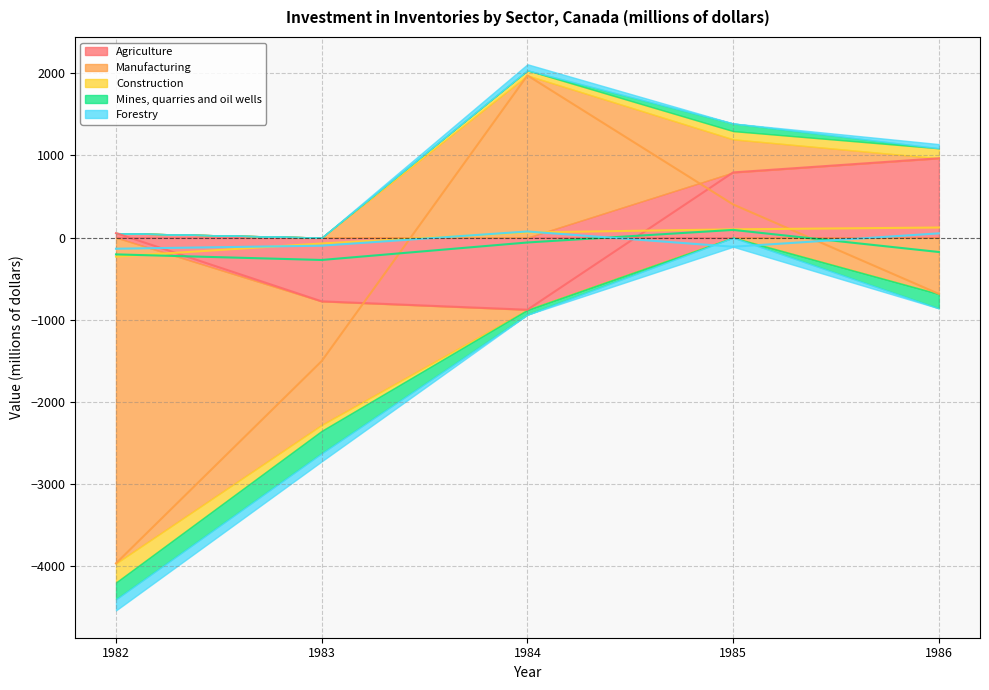

What is the approximate value of Mines, quarries and oil wells at 1985, to the nearest 5?

95